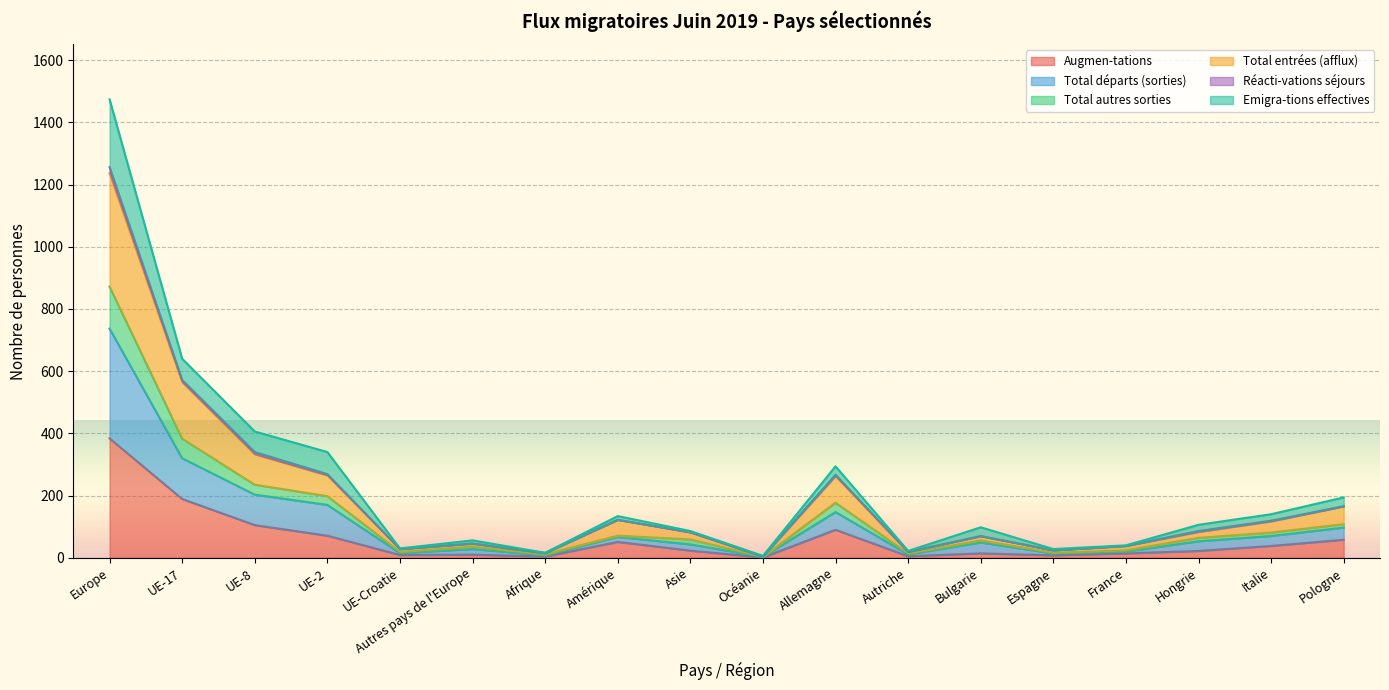

What position from the left is UE-2?

4